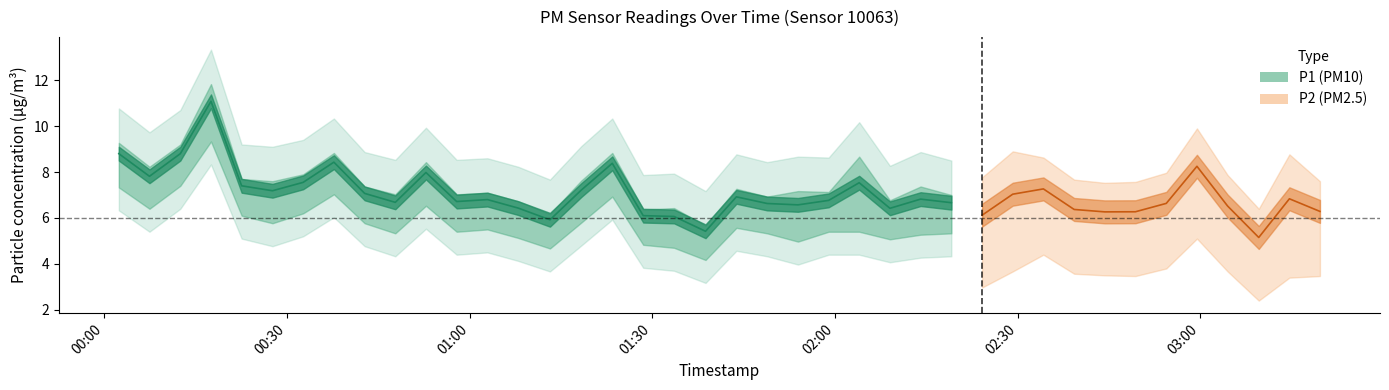

At 14, list the series in order from smallest to largest.

P2, P1